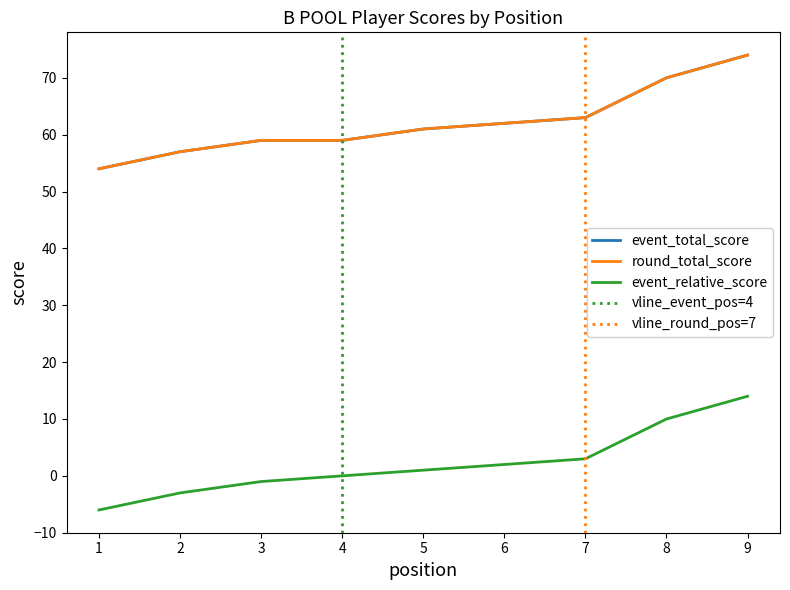

Which series has the largest total across all categories?

event_total_score